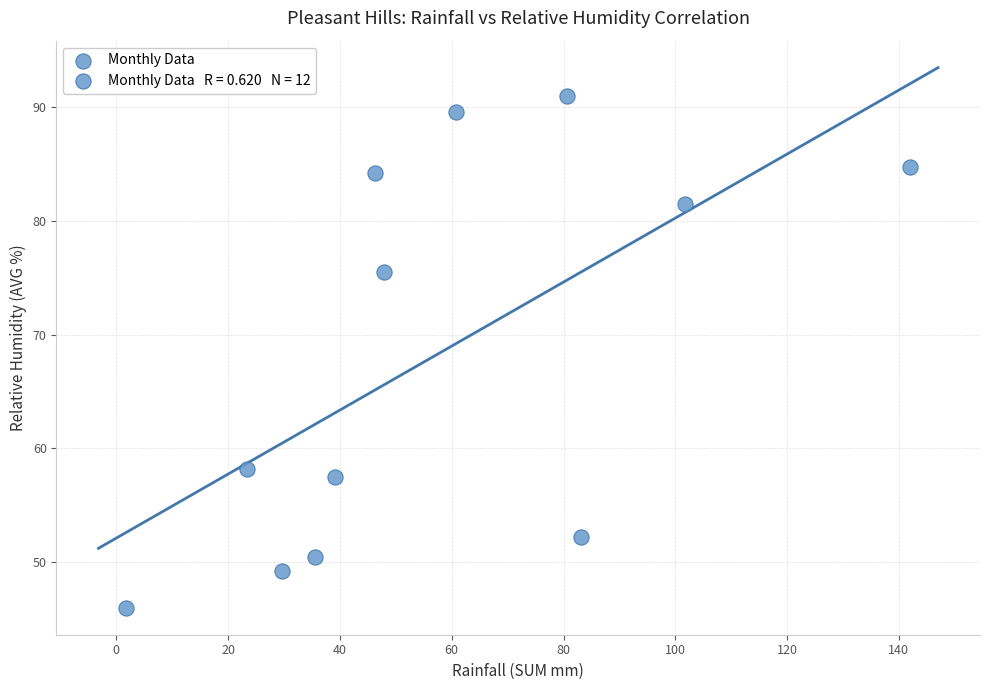

What is the average X value?

57.7